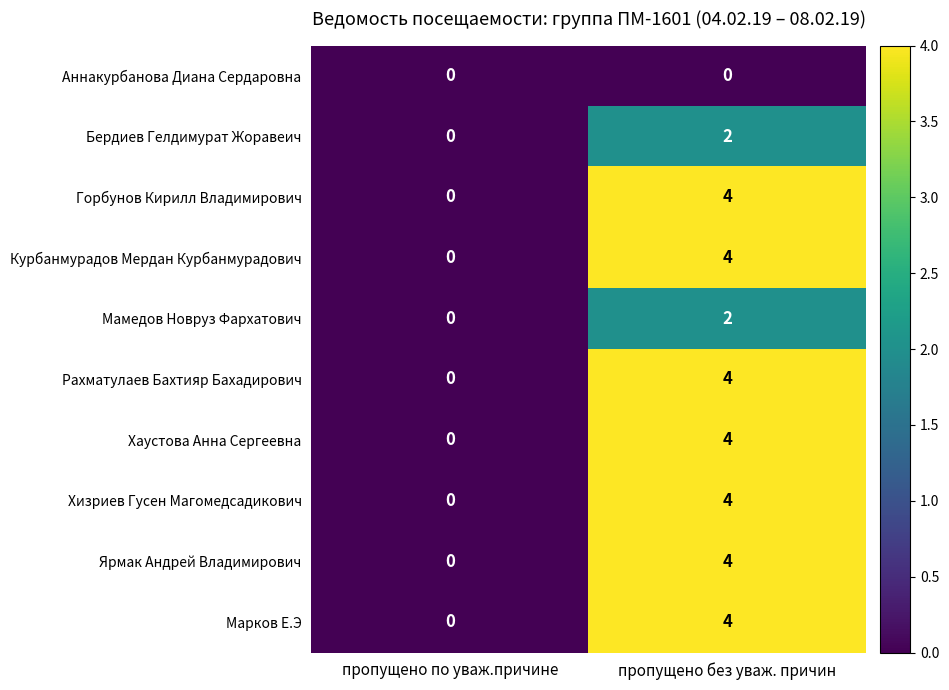

Reading left to right, what are all the values shown in this chart?

Аннакурбанова Диана Сердаровна: 0	0
Бердиев Гелдимурат Жоравеич: 0	2
Горбунов Кирилл Владимирович: 0	4
Курбанмурадов Мердан Курбанмурадович: 0	4
Мамедов Новруз Фархатович: 0	2
Рахматулаев Бахтияр Бахадирович: 0	4
Хаустова Анна Сергеевна: 0	4
Хизриев Гусен Магомедсадикович: 0	4
Ярмак Андрей Владимирович: 0	4
Марков Е.Э: 0	4